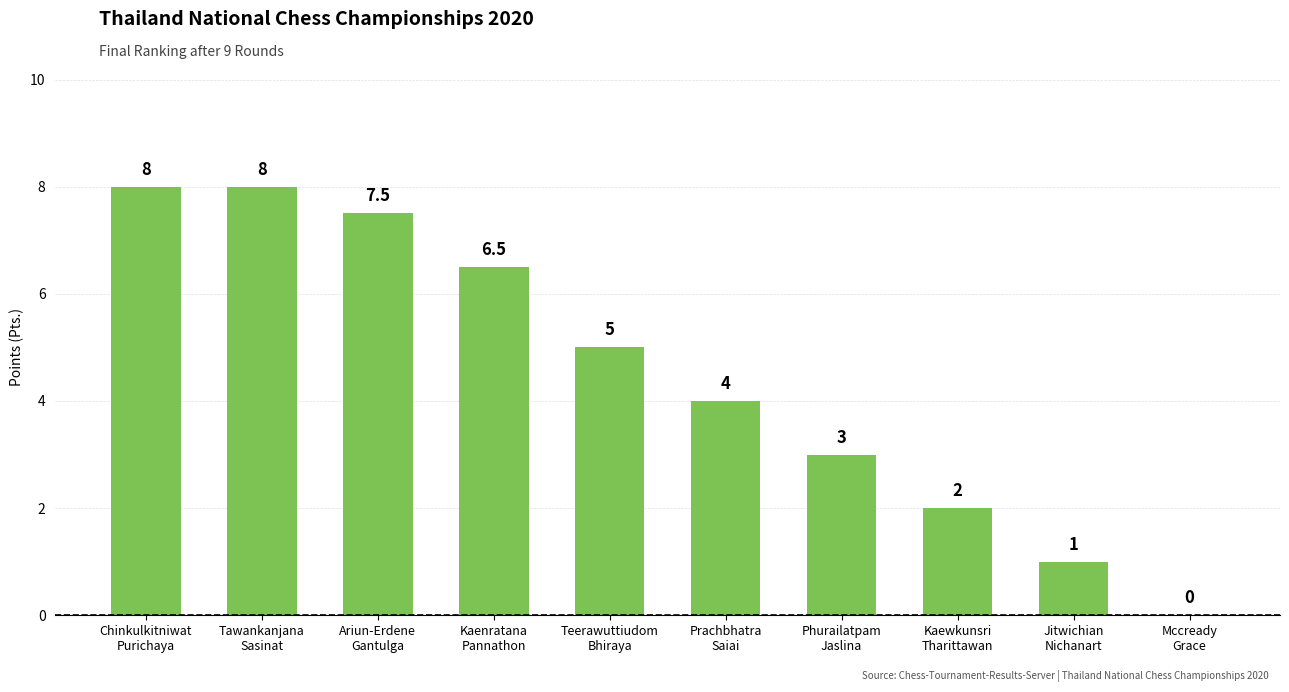

How many series are shown in this chart?

1